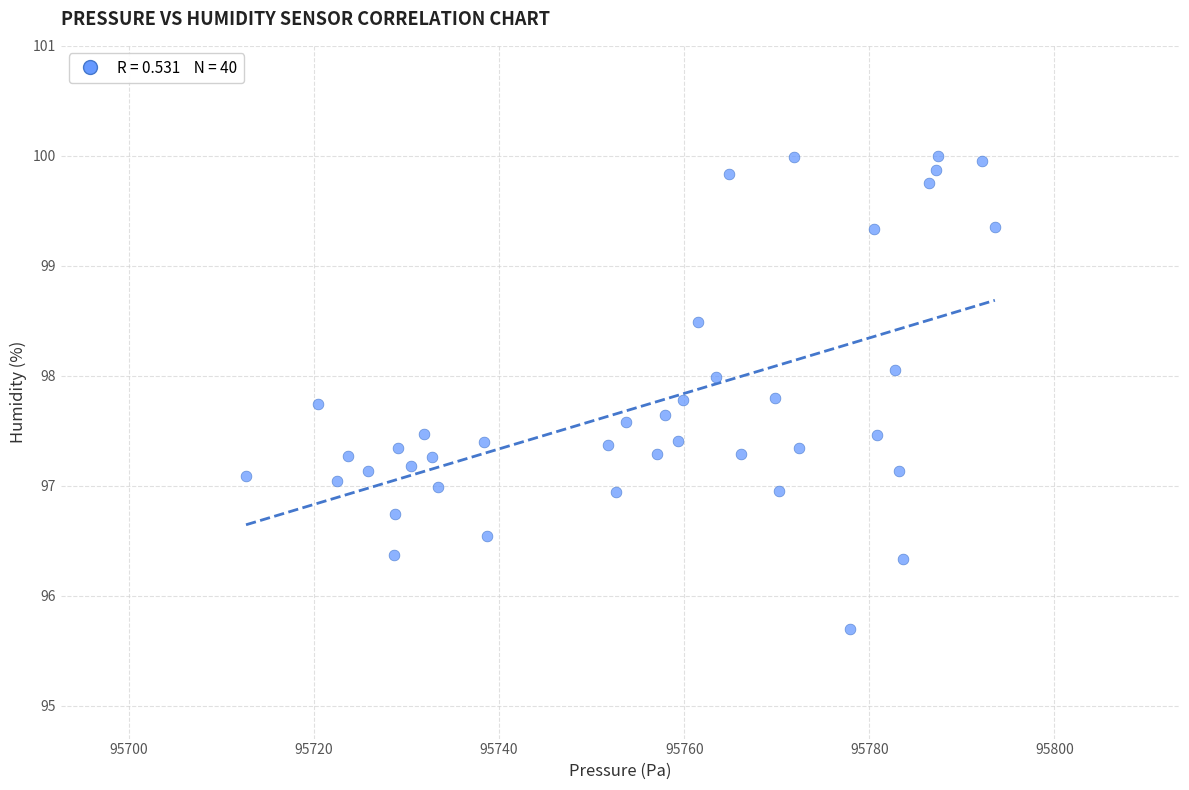

What is the range of X values (max minus min)?

80.9